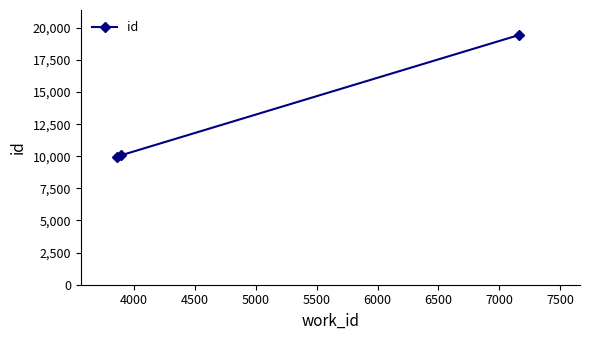

How many lines are shown in the chart?

1